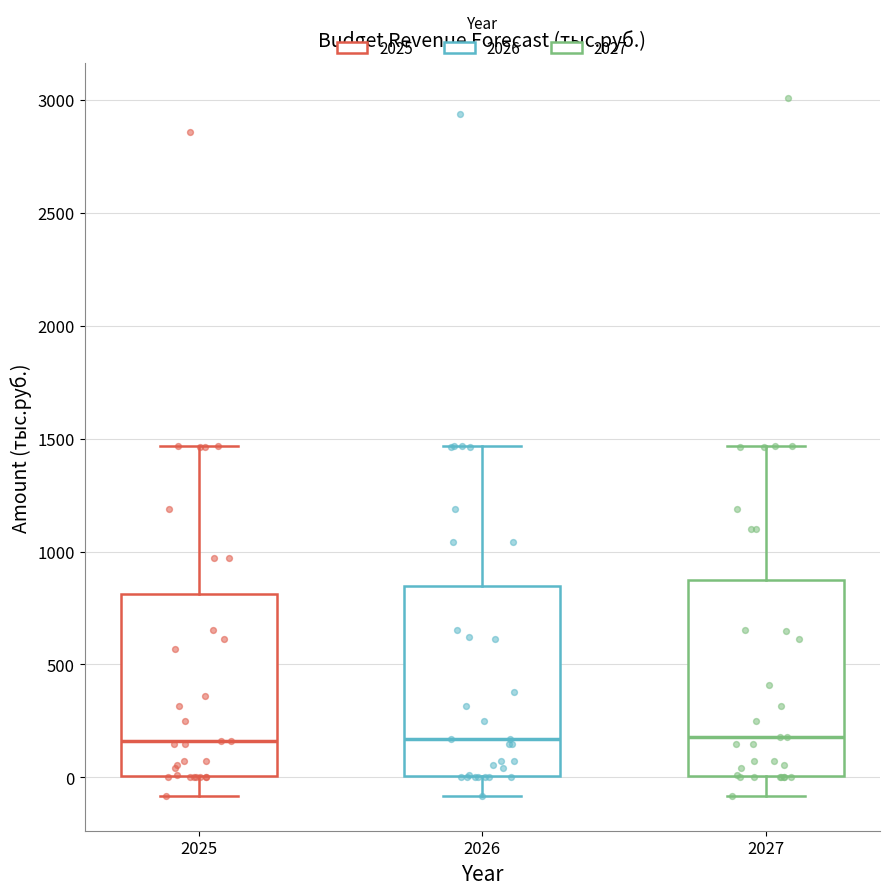

Reading left to right, read every box against the y-axis: the position of its median line, the range the box covers, and the ends of its whiskers. The values are not printed on the chart, so give them approximately, as read against the axis.

2025: median 150, box 0 to 800, whiskers -100 to 1450
2026: median 150, box 0 to 850, whiskers -100 to 1450
2027: median 200, box 0 to 900, whiskers -100 to 1450